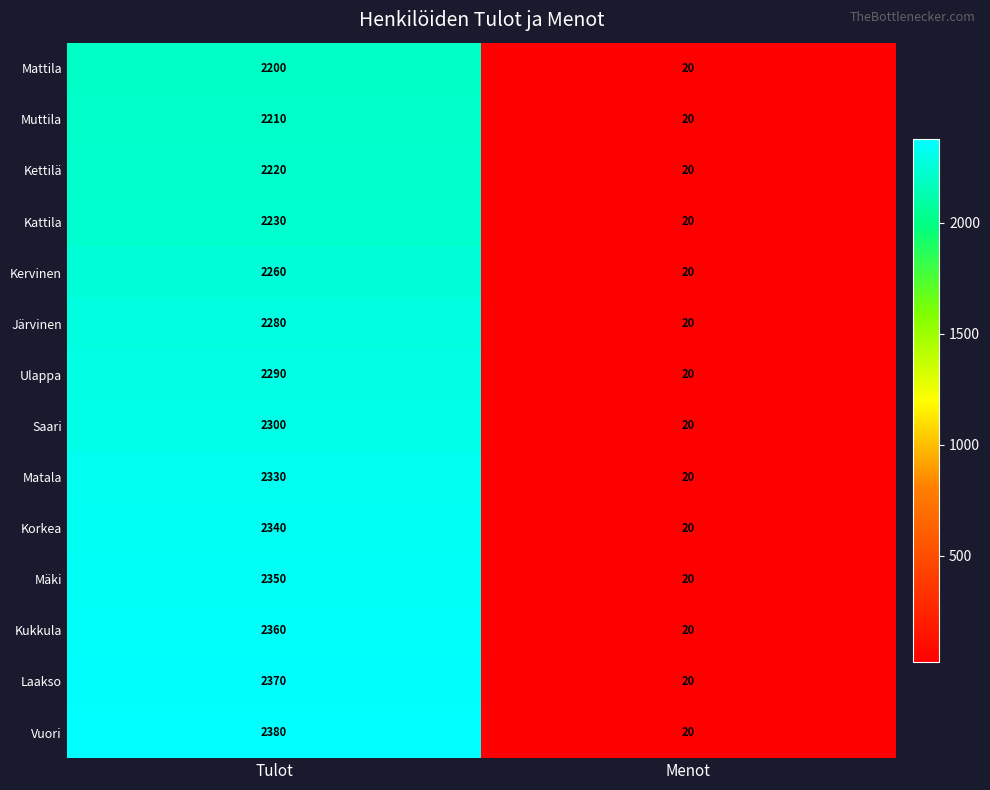

What is the total value across all series at Menot?

280